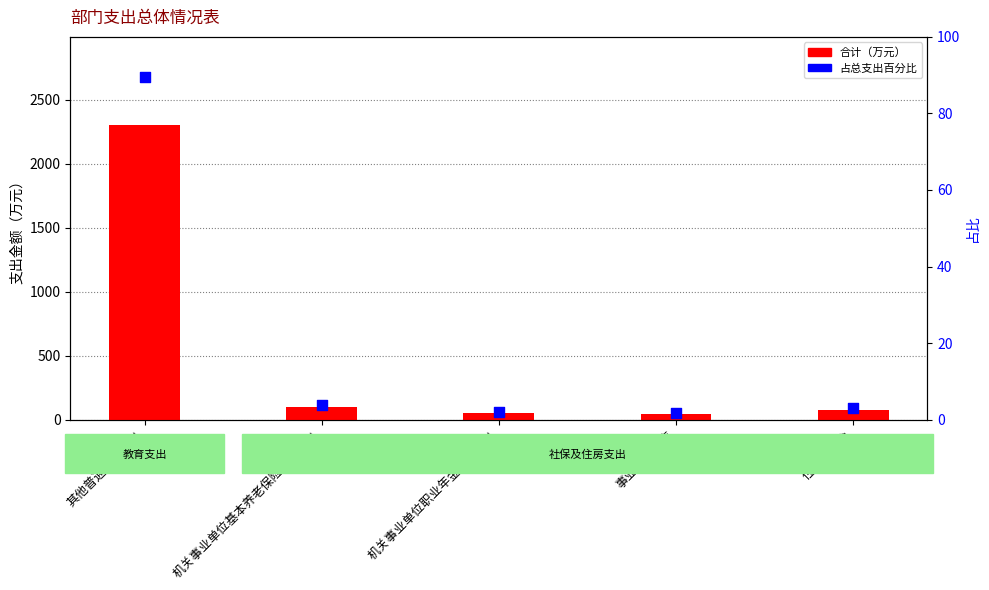

What are all the series names shown in the legend?

合计（万元）, 占总支出百分比